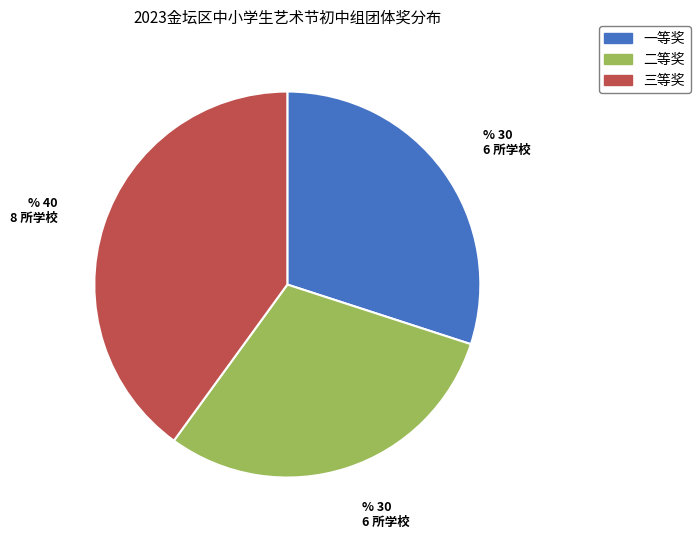

What is the largest slice in the pie chart?

三等奖